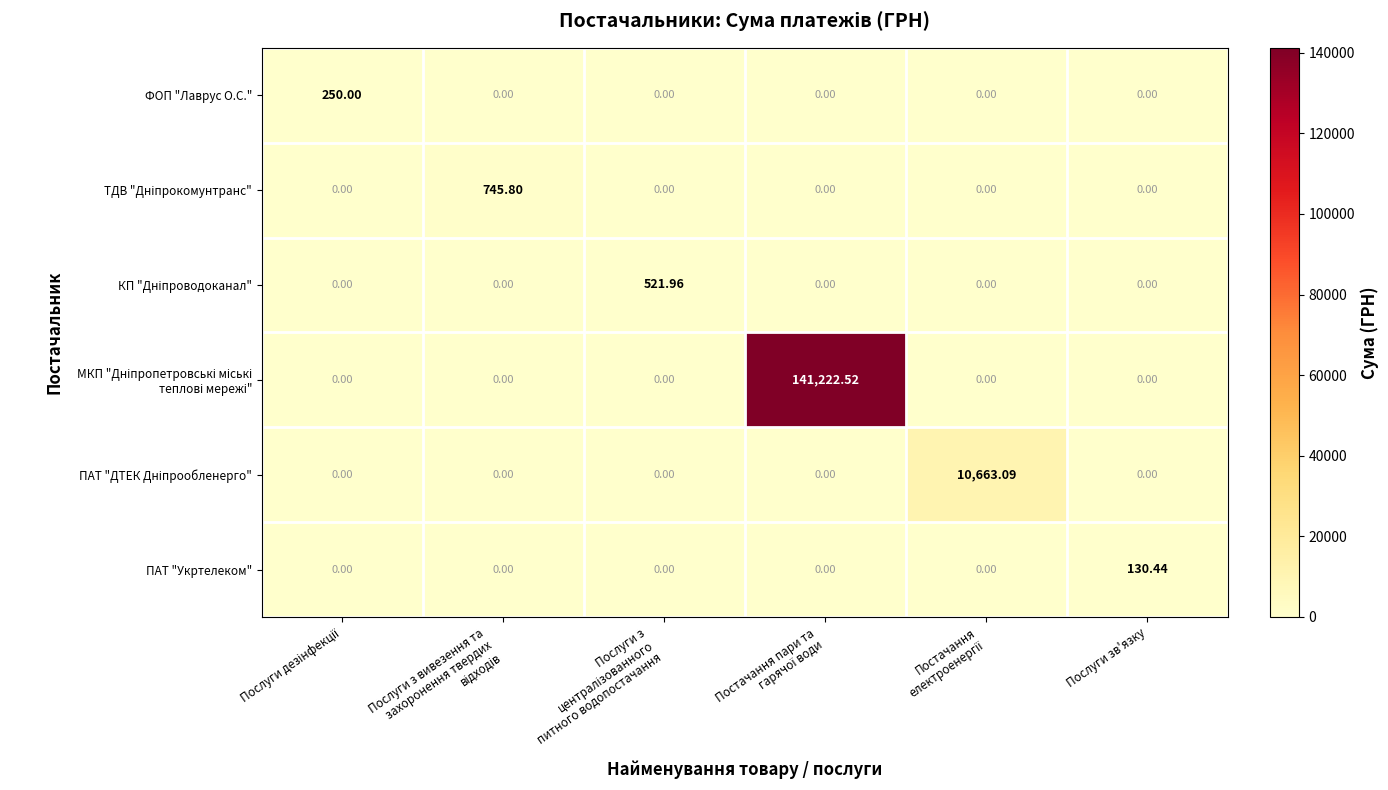

Count the number of data series in this chart.

6